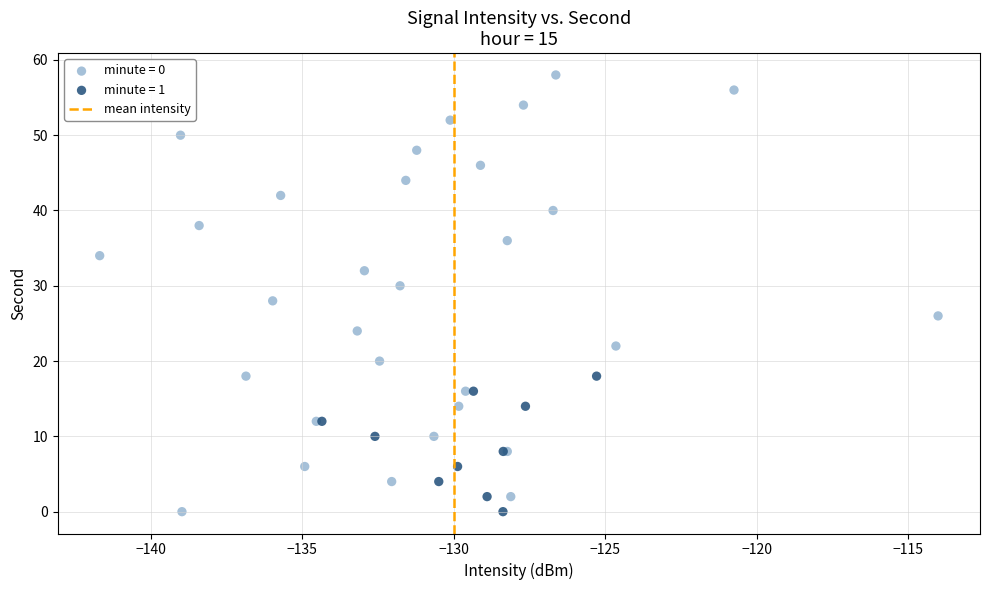

Which series has the widest spread of Y values?

minute = 0